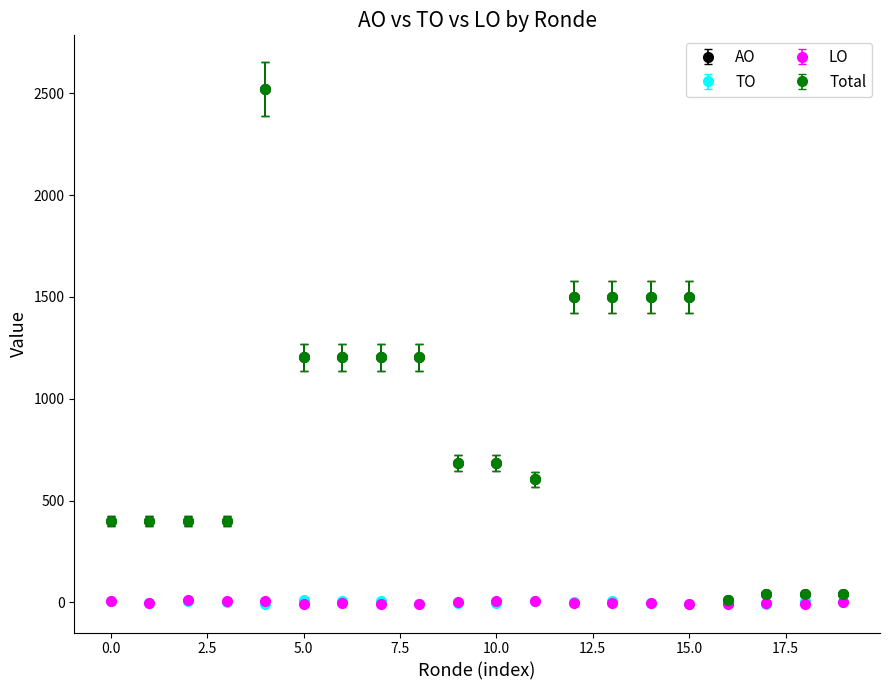

Is this an area chart (filled region under the line)?

No